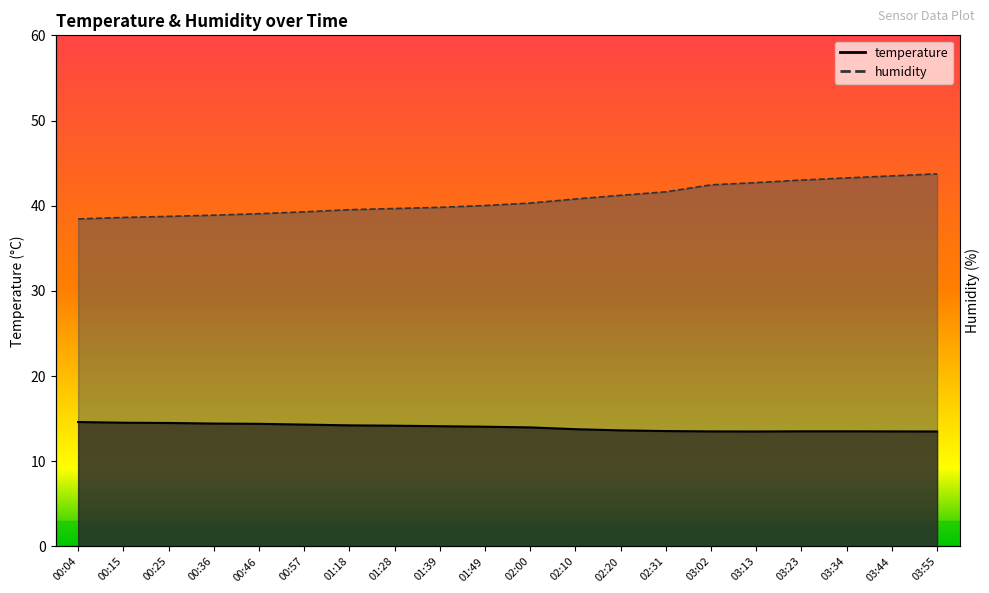

What is the average value of the humidity series?

40.7